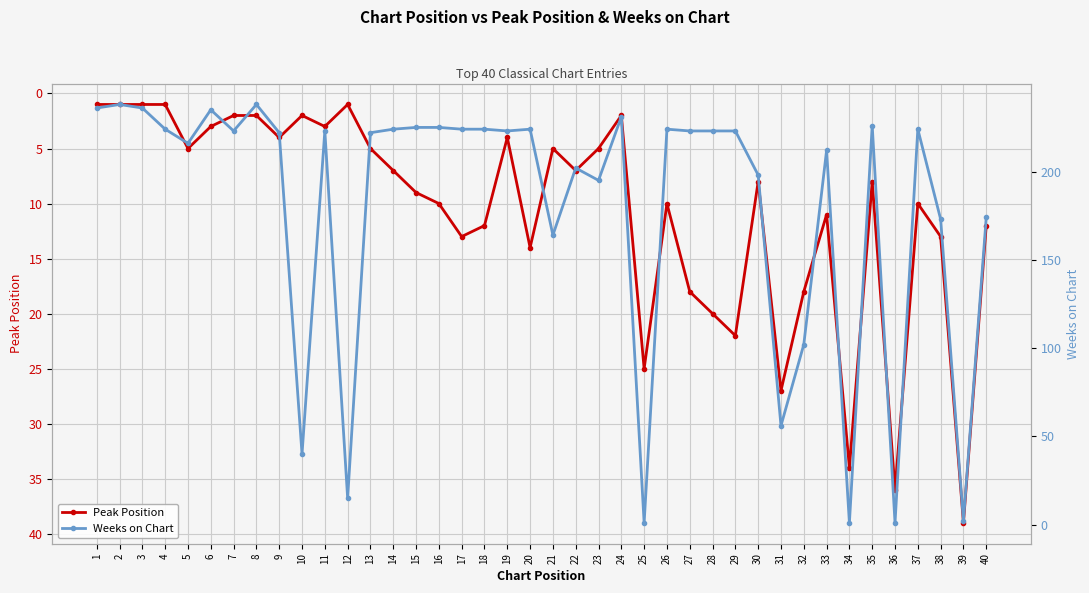

In Weeks on Chart, how many points are lower than both neighbors (excluding endpoints)?

12